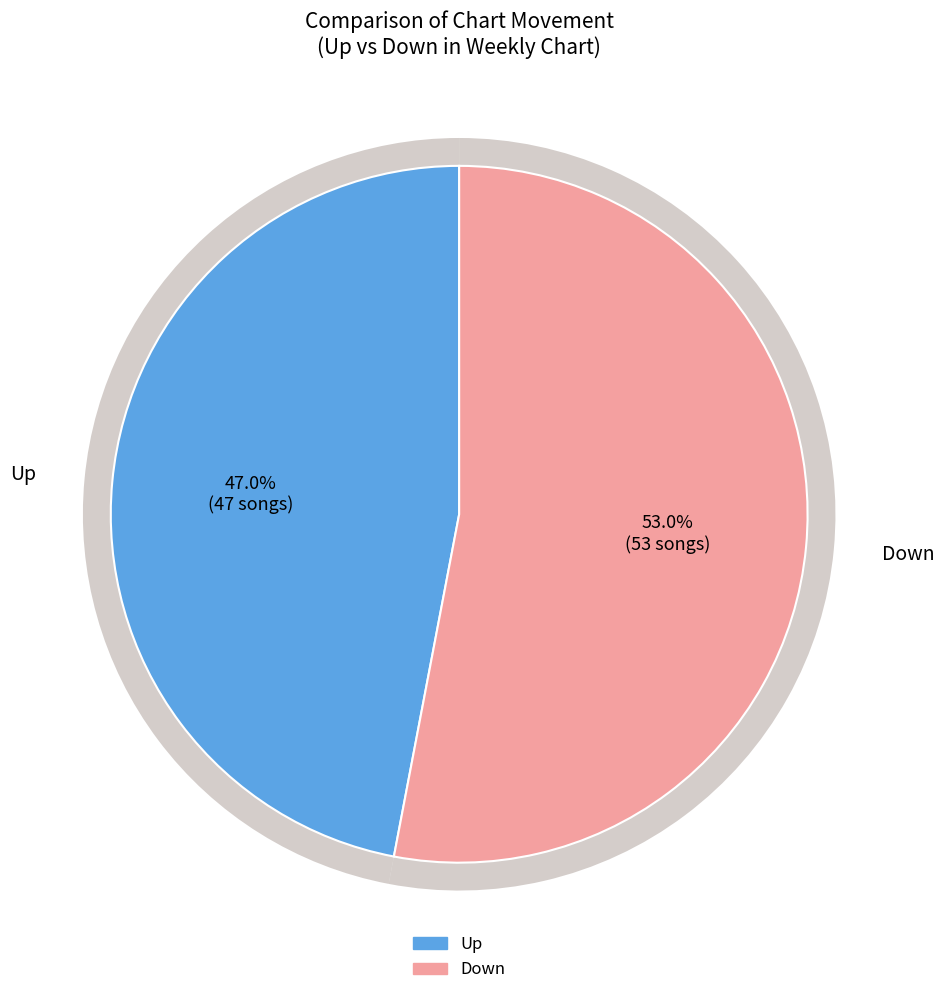

Between up and down, which is larger?

down